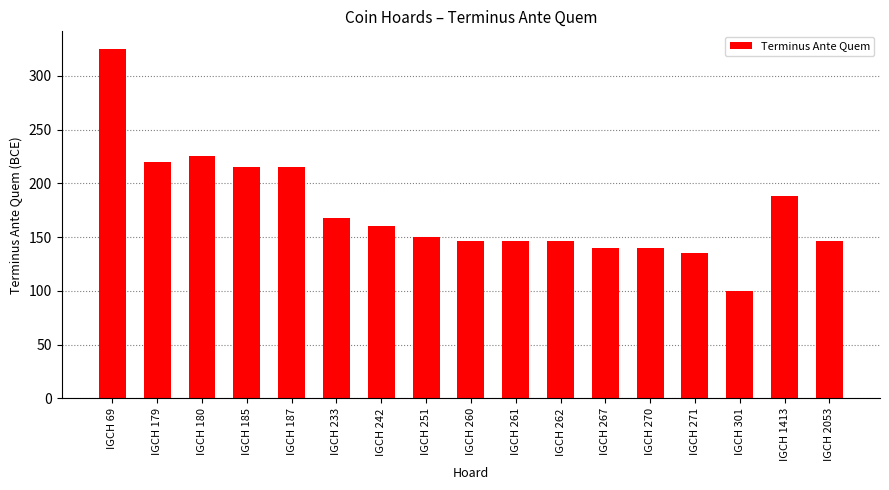

What is the sum of all values?

2965